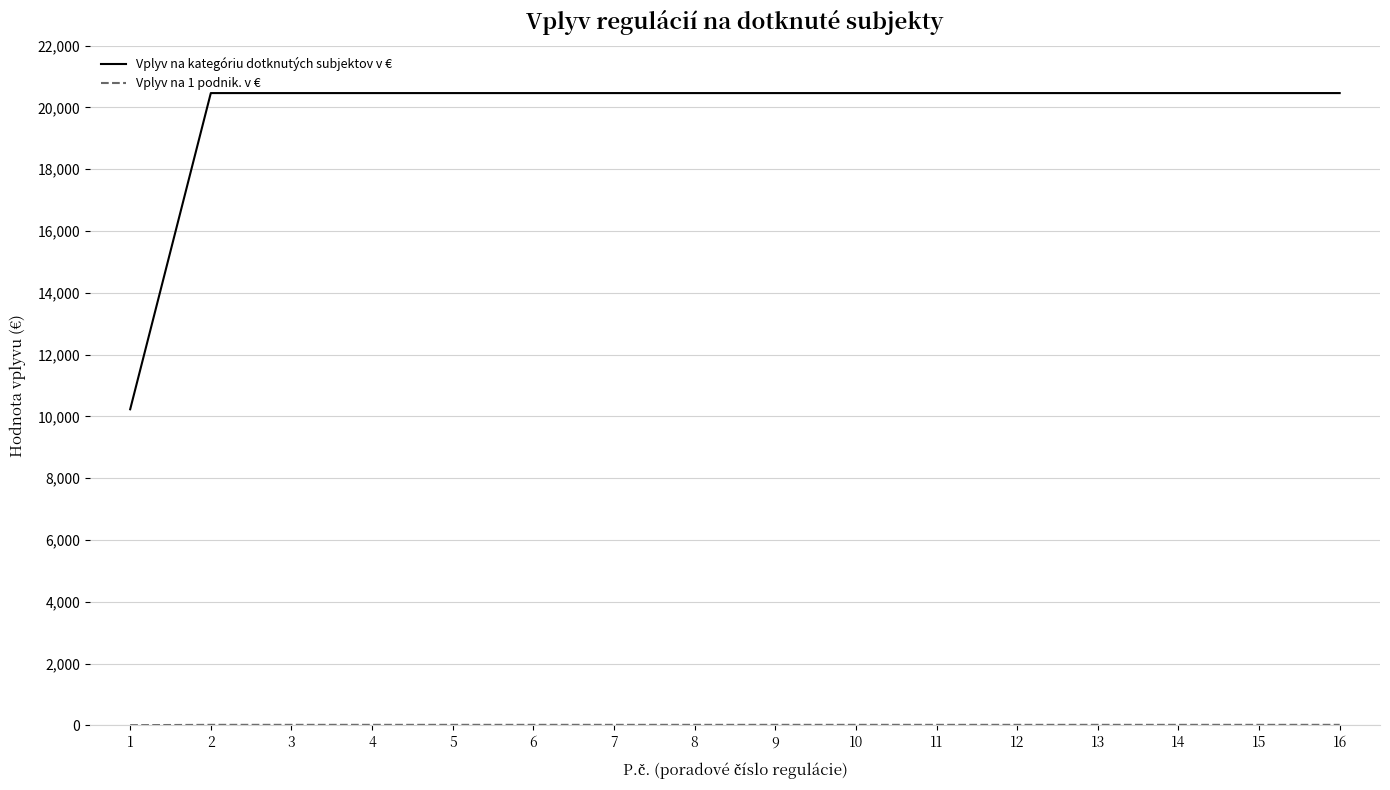

Which series has the widest spread of values?

Vplyv na kategóriu dotknutých subjektov v €